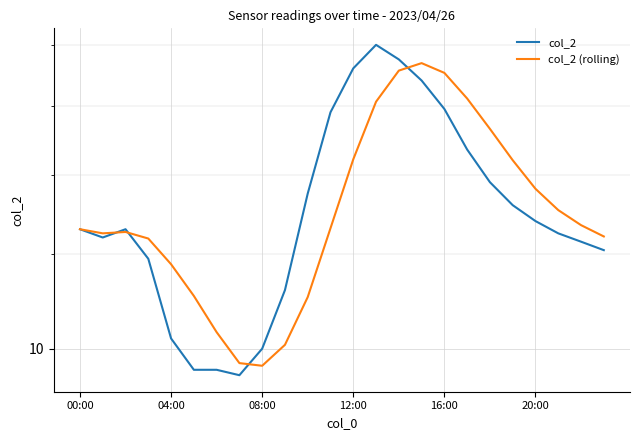

What is the label of the 16th point from the left?

15